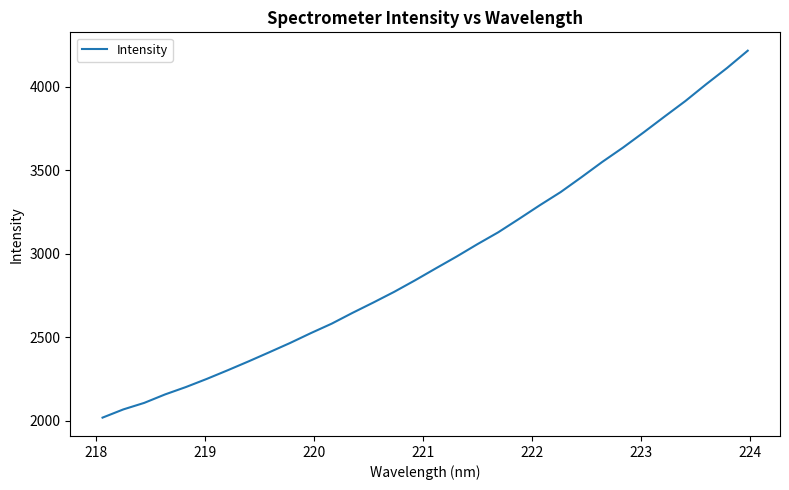

What is the difference between the maximum and minimum values?

2199.5